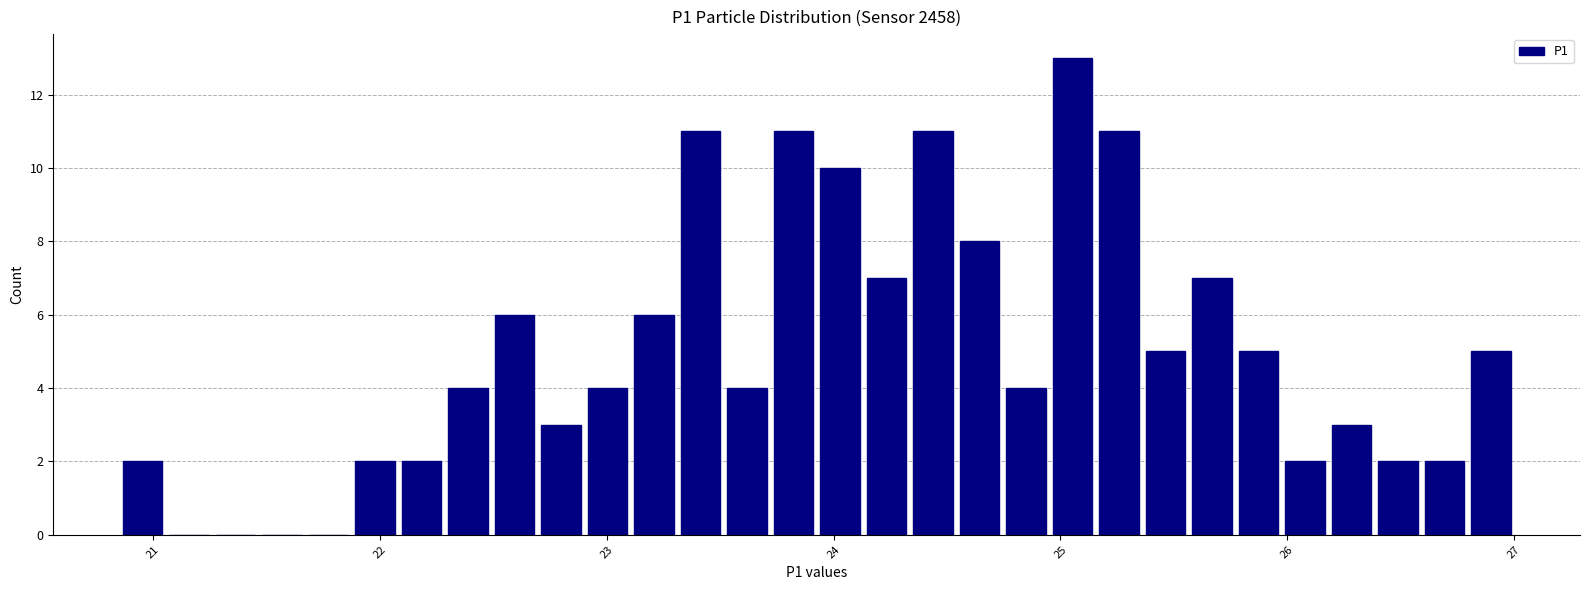

Read against the x-axis, roughly where is the centre of the tallest bar?

25.1